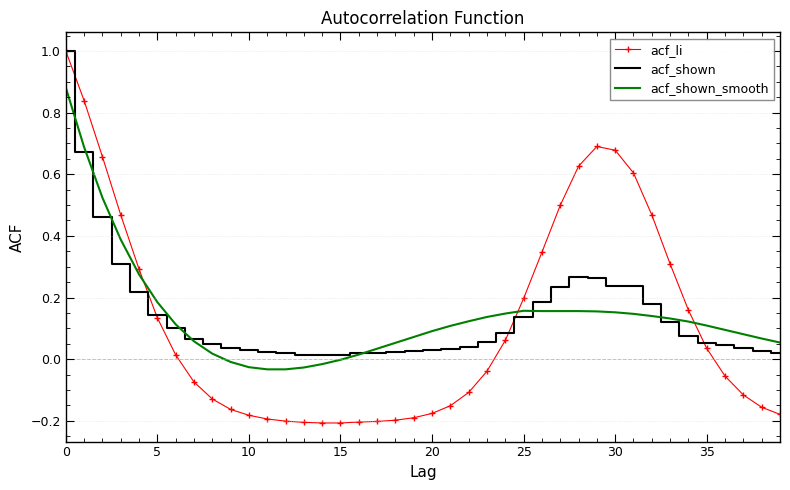

What is the greatest value displayed?

1.0